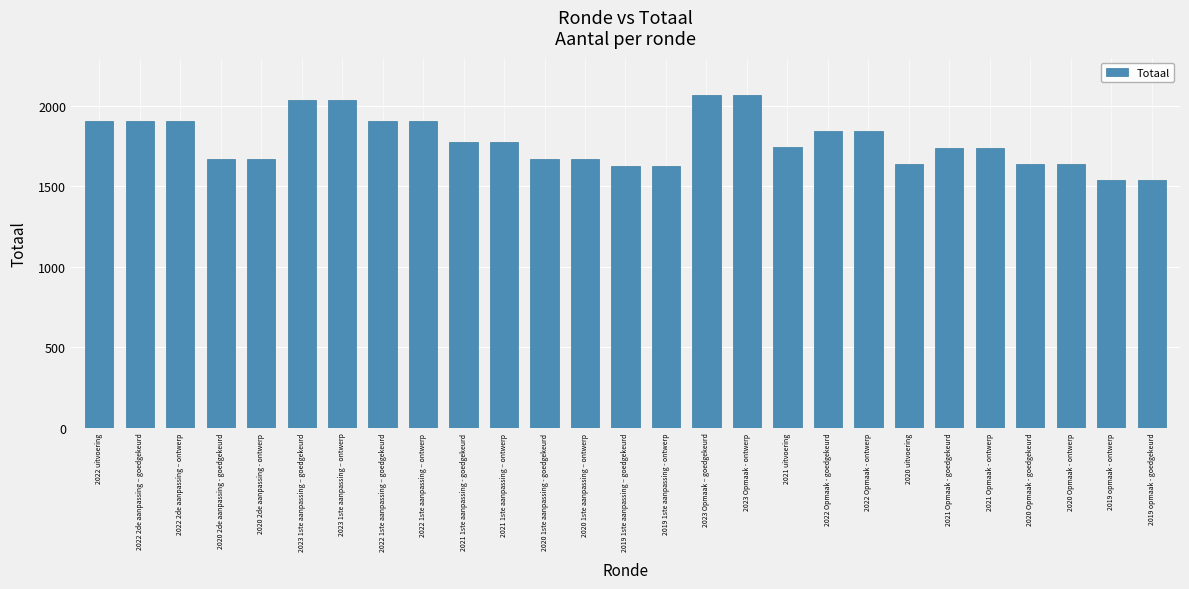

What is the average value?

1783